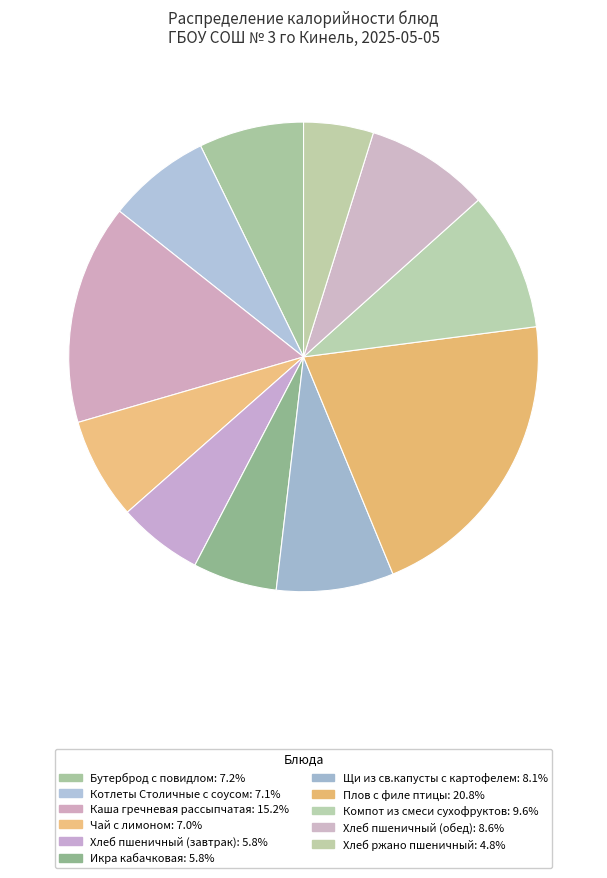

How many segments does this pie chart have?

11